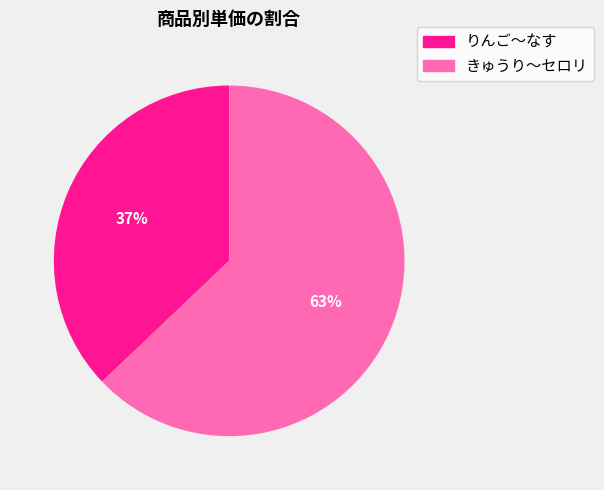

To the nearest percent, what is the average slice percentage?

50%